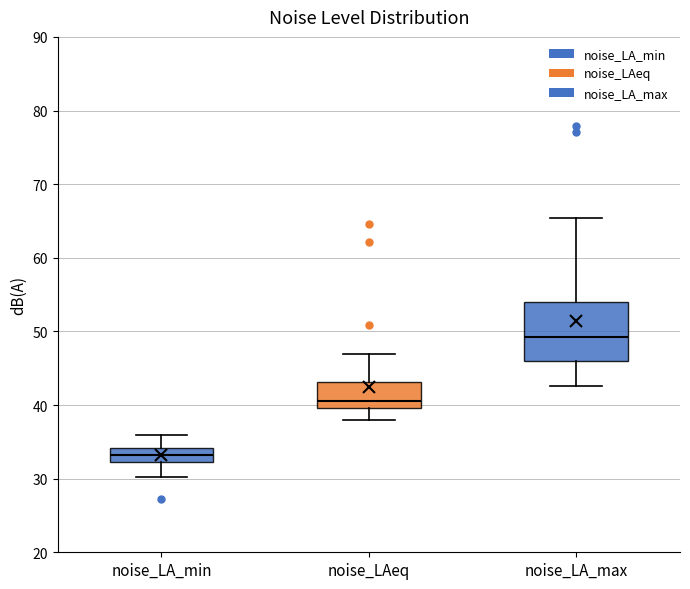

Which box's median line is the lowest?

noise_LA_min